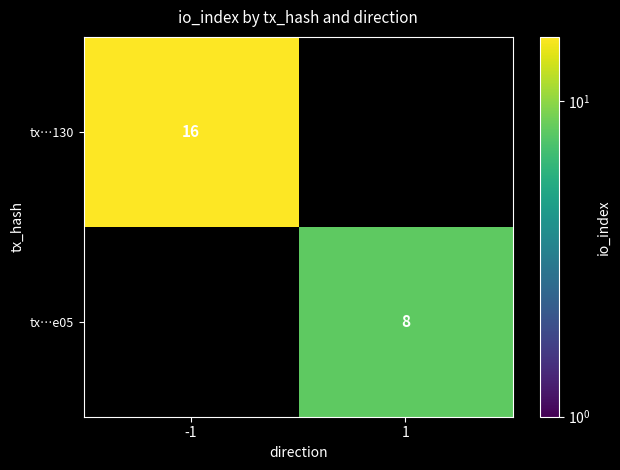

True or false: tx…e05 has a value of 2 at 1.

False